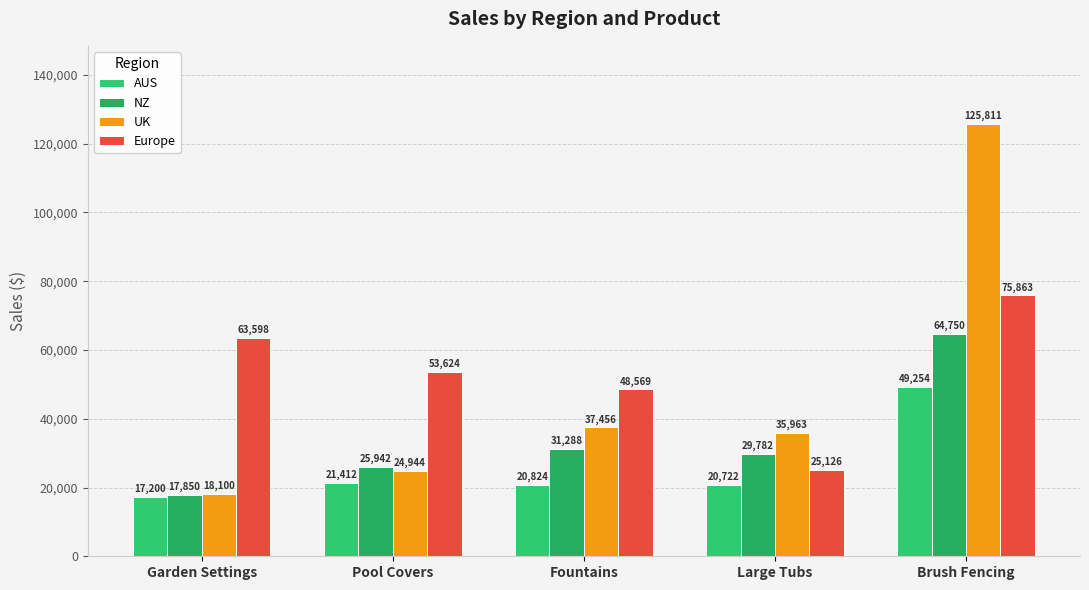

What is the average value of the NZ series?

33922